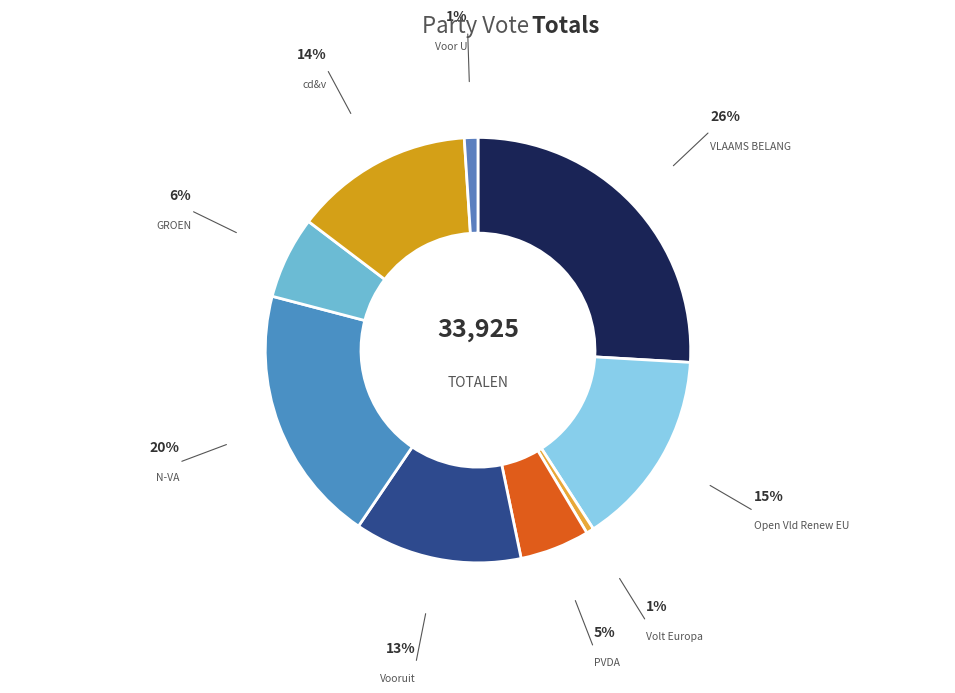

Do VLAAMS BELANG and GROEN together represent more than half of the pie?

No